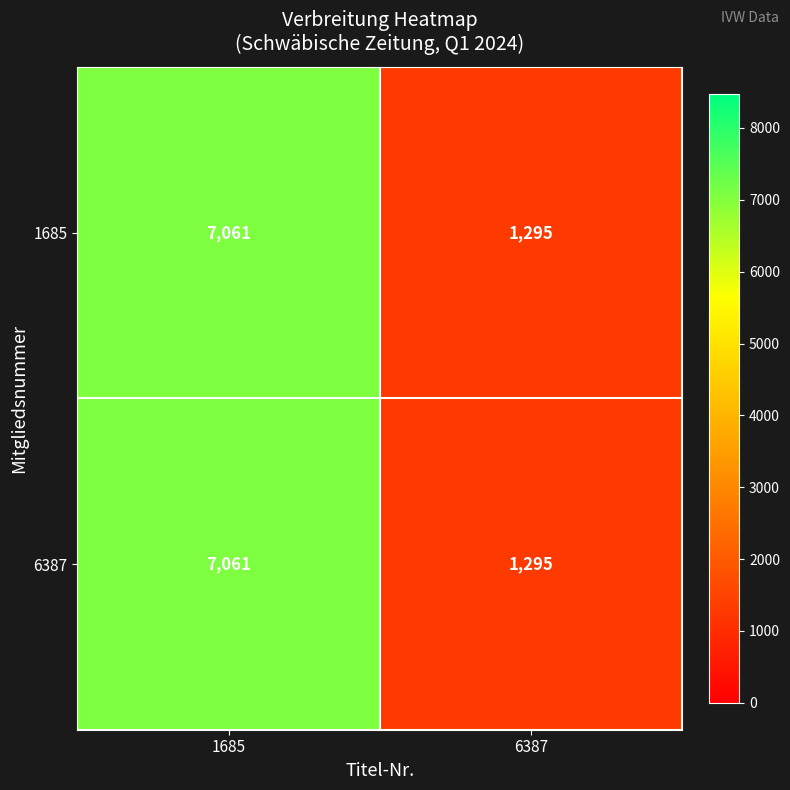

What value does the 1685 series have at 1685, to the nearest 10?

7060